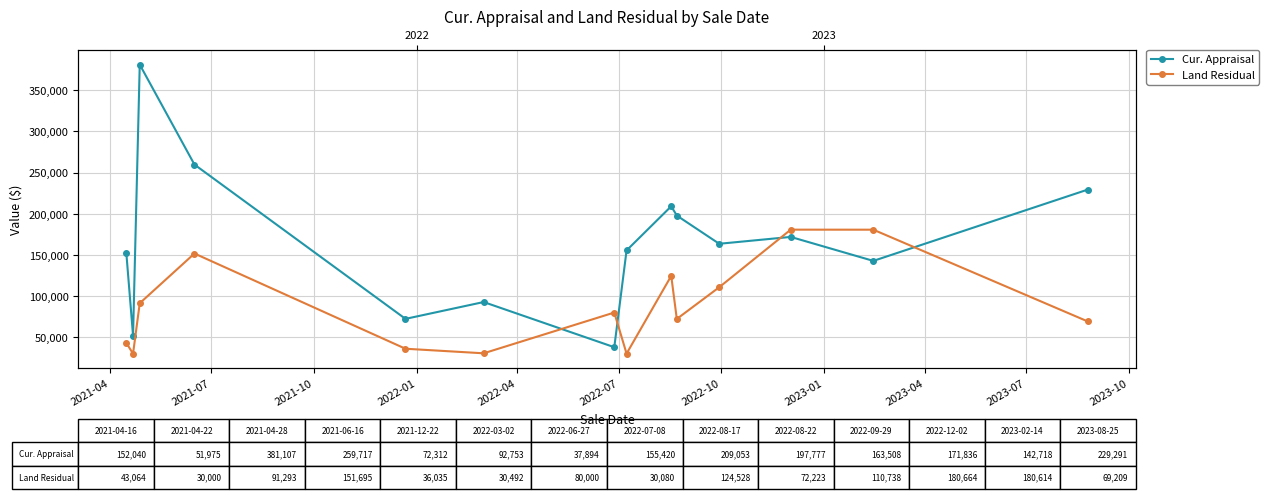

What are all the series names shown in the legend?

Cur. Appraisal, Land Residual